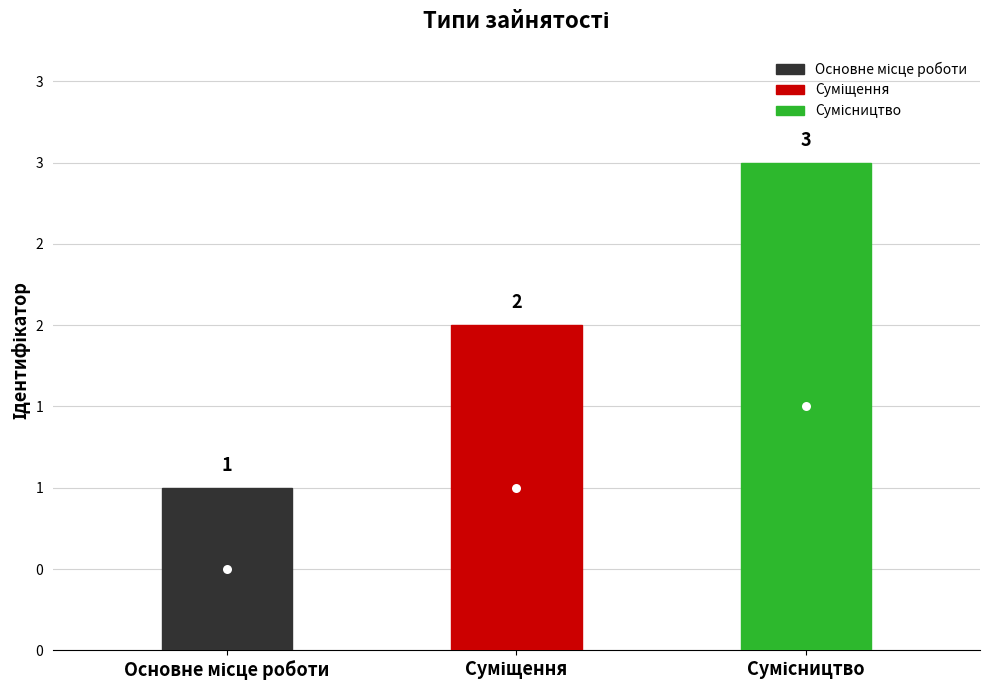

At which category does the chart reach its peak across all series?

Сумісництво